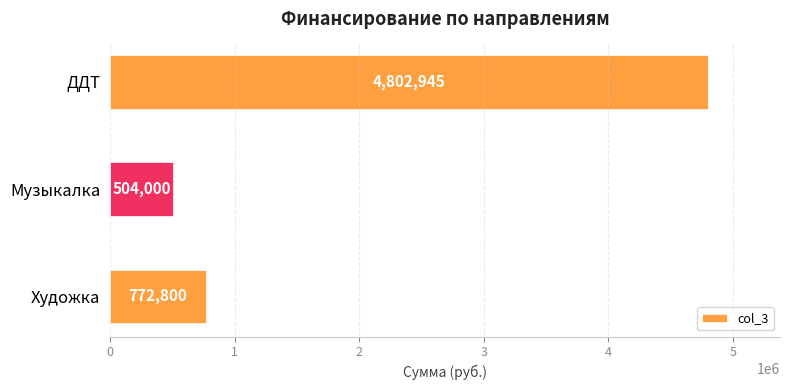

List the labels in order of value, largest first.

ДДТ, Художка, Музыкалка